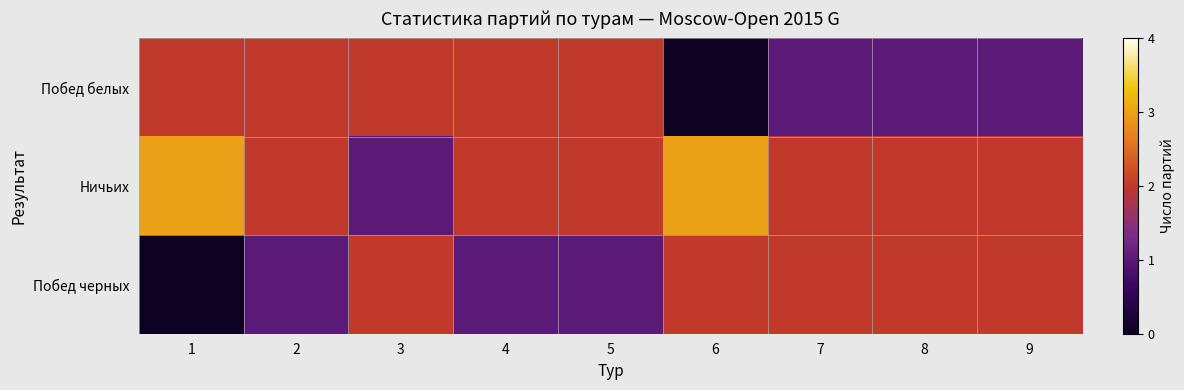

At how many categories does at least one series exceed 0?

9